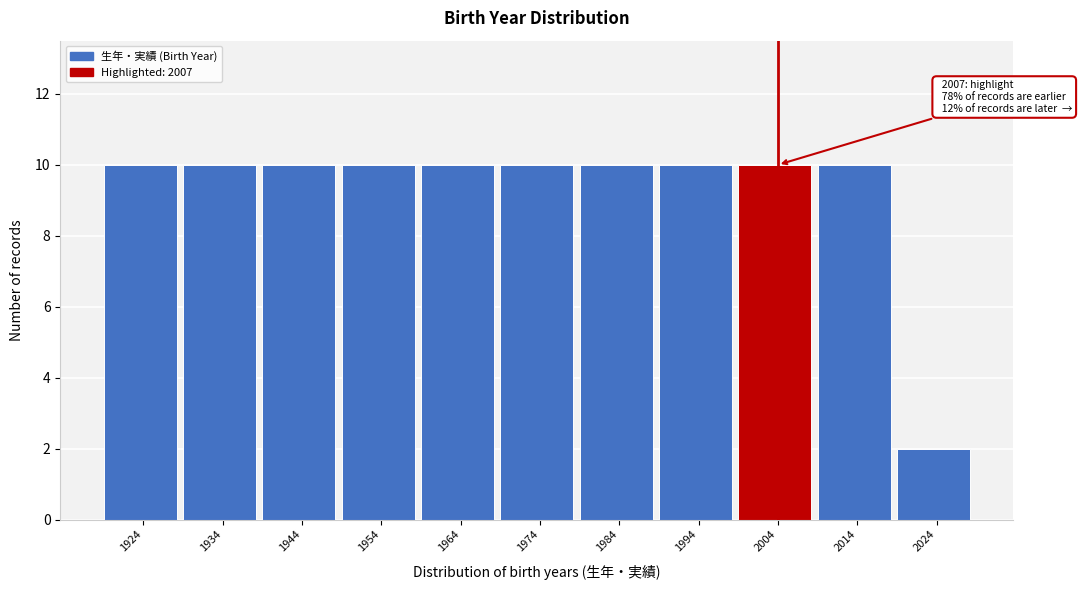

Reading right to left, list all the values displayed in this chart.

2024=2	2014=10	2004=10	1994=10	1984=10	1974=10	1964=10	1954=10	1944=10	1934=10	1924=10